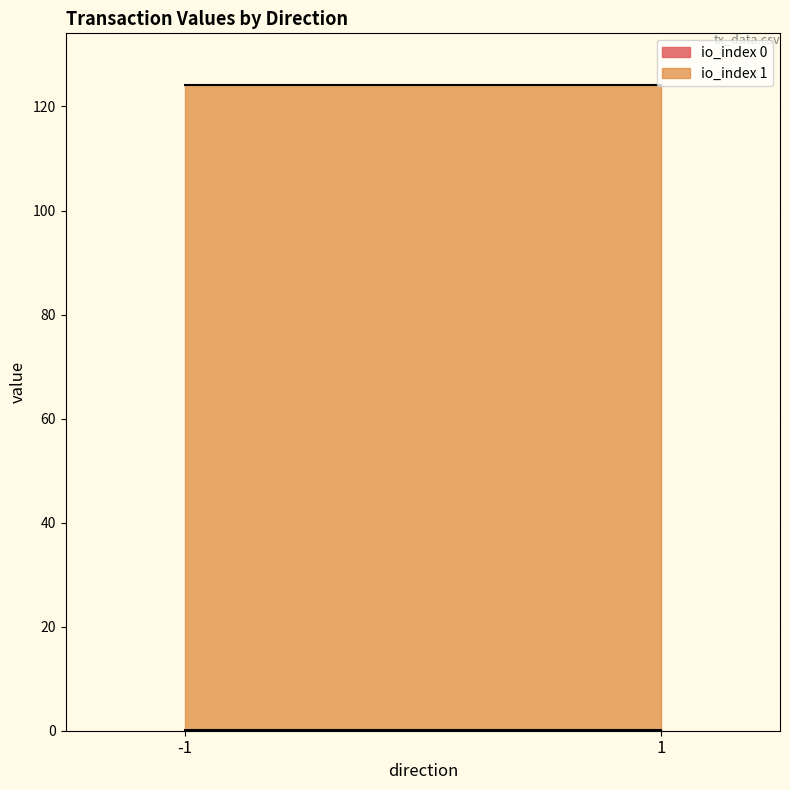

What is the maximum value shown in the chart?

123.9